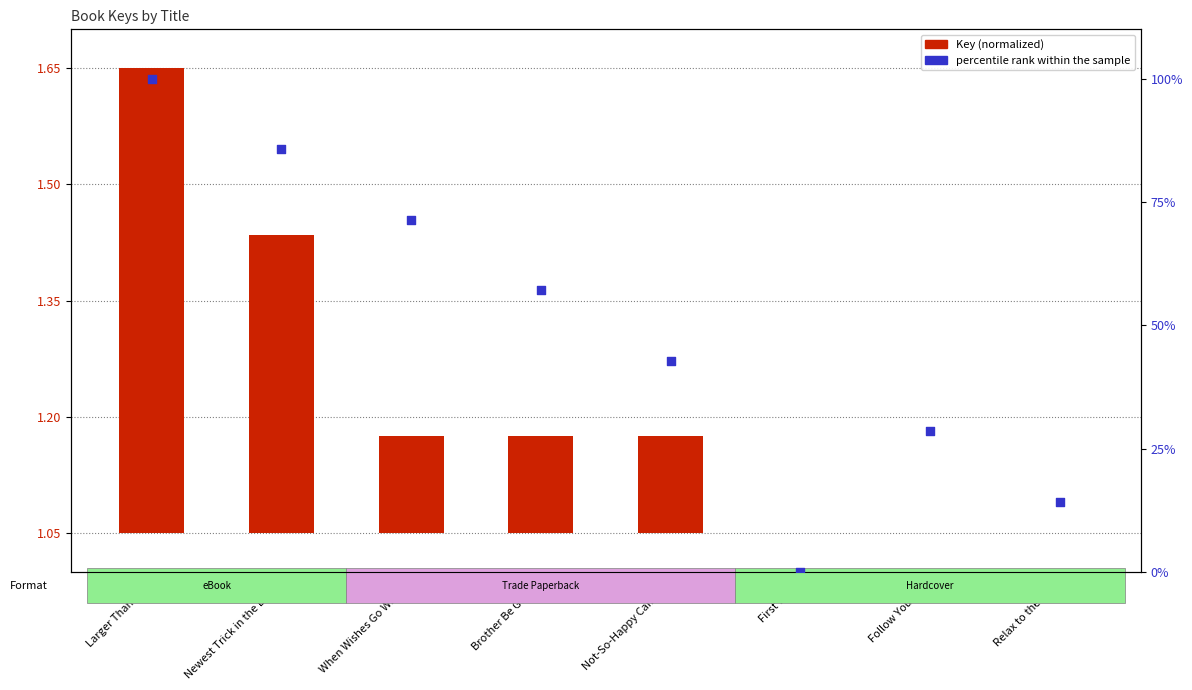

Which series reaches the minimum Y coordinate?

Key (normalized)